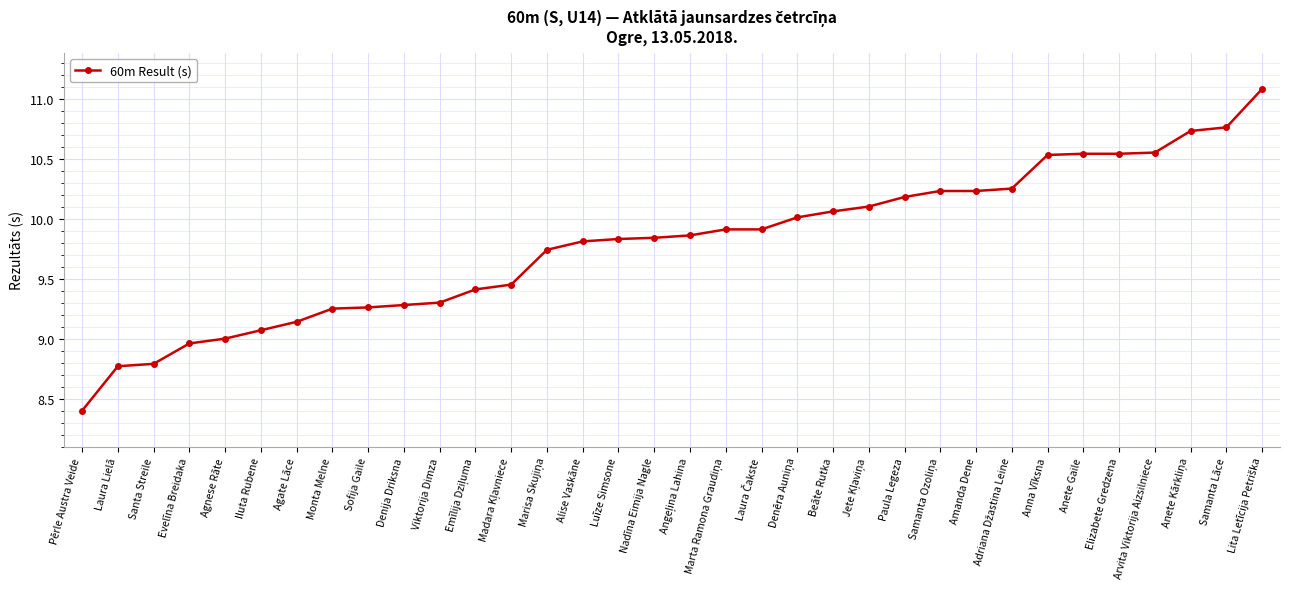

Is it true that the value at Amanda Dene is 6.4?

False